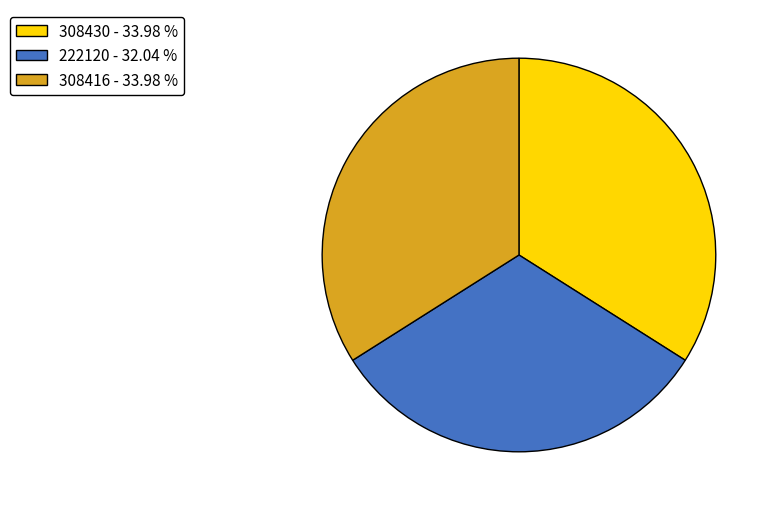

Does 222120 represent more than half of the total?

No